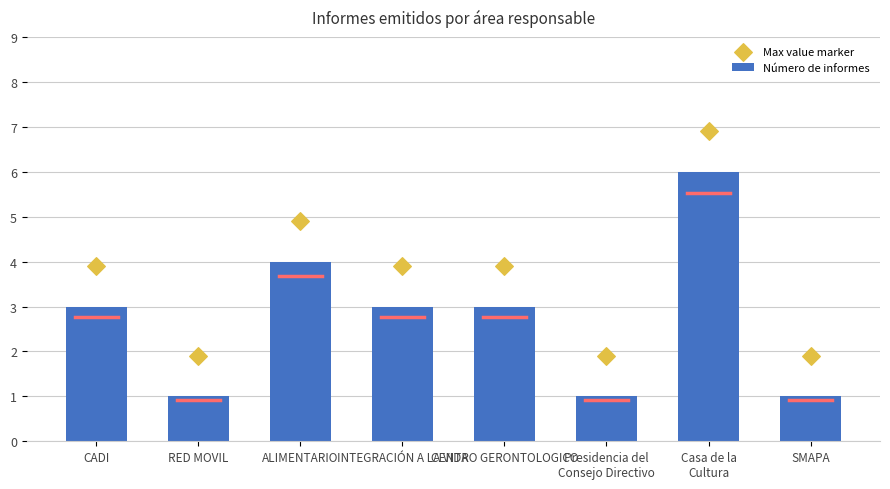

What are all the series names shown in the legend?

Número de informes, Max value marker